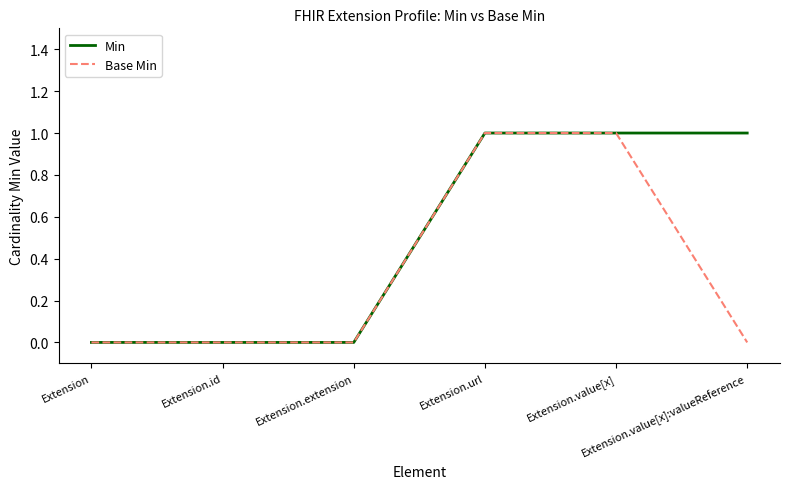

Reading right to left, transcribe all the data shown in this chart.

Min: 1	1	1	0	0	0
Base Min: 0	1	1	0	0	0